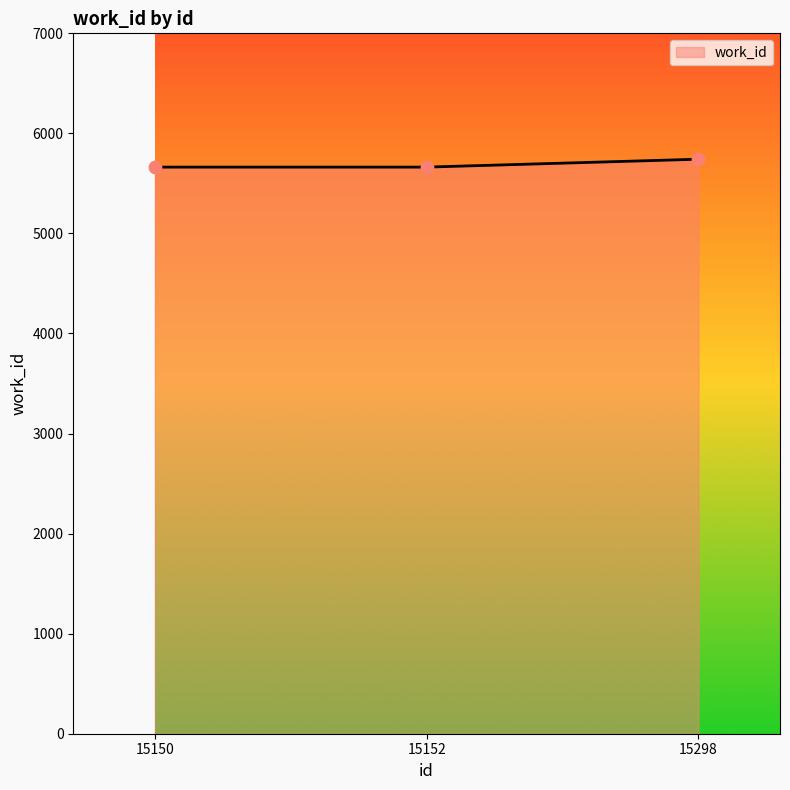

Approximately how many times larger is the value at 15152 compared to 15298?

1.0